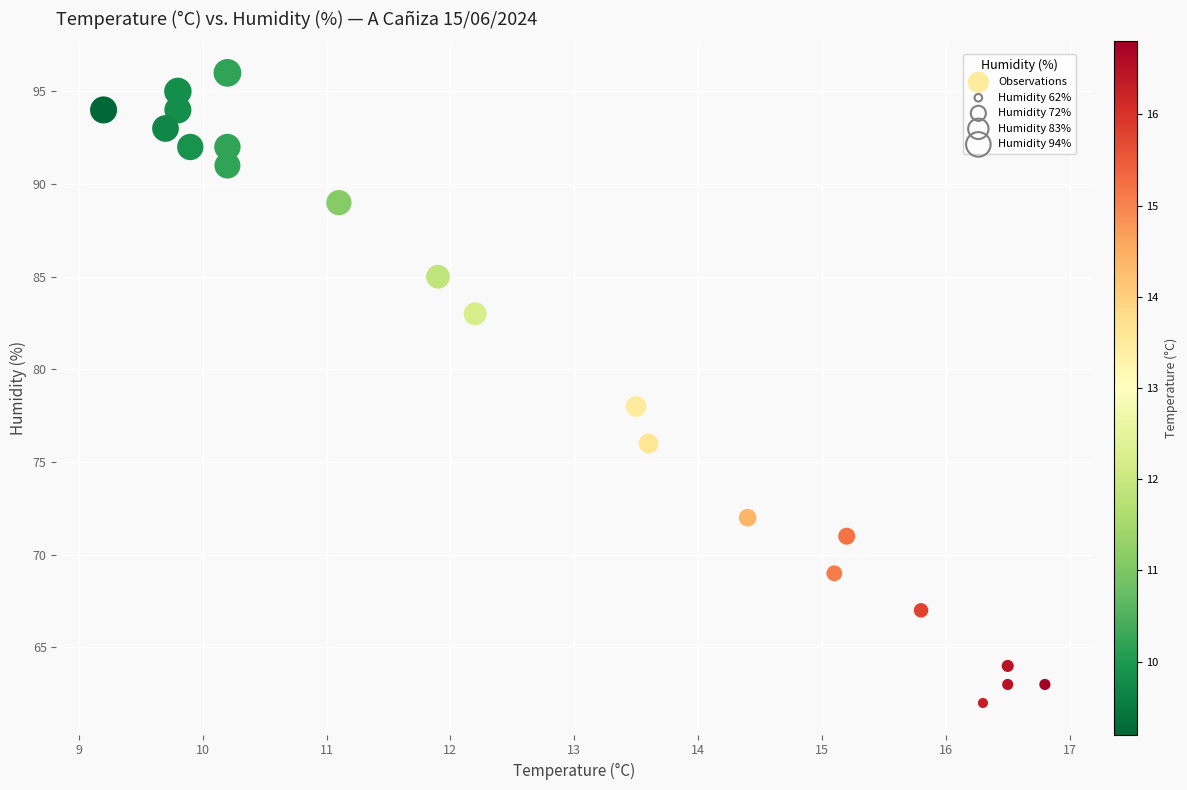

What is the range of Y values (max minus min)?

34